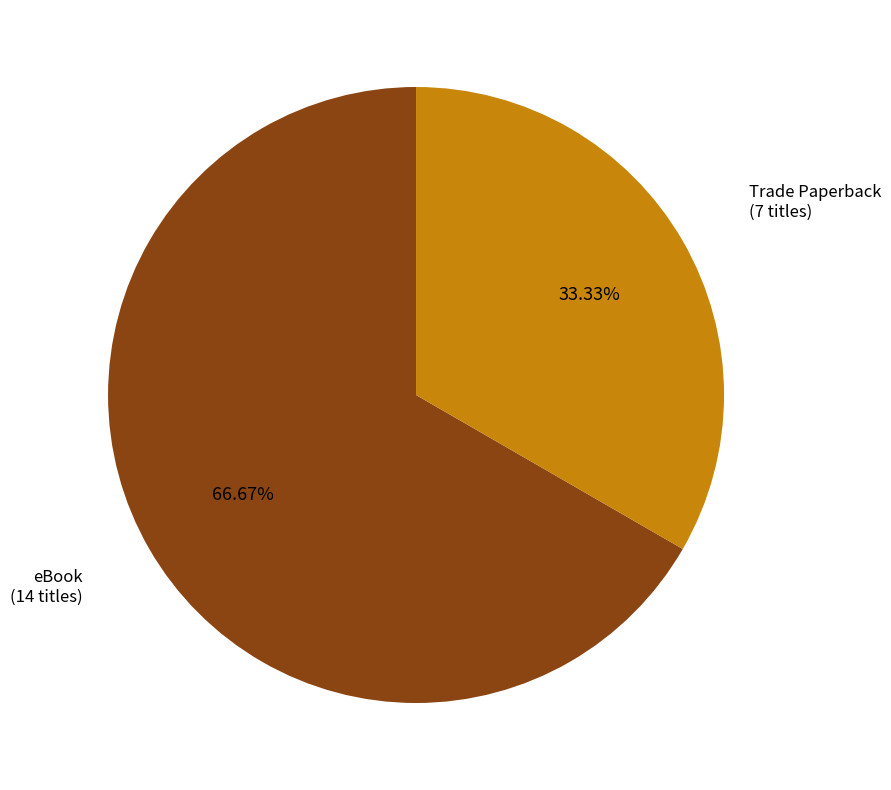

To the nearest percent, what is the combined percentage of eBook and Trade Paperback?

100%